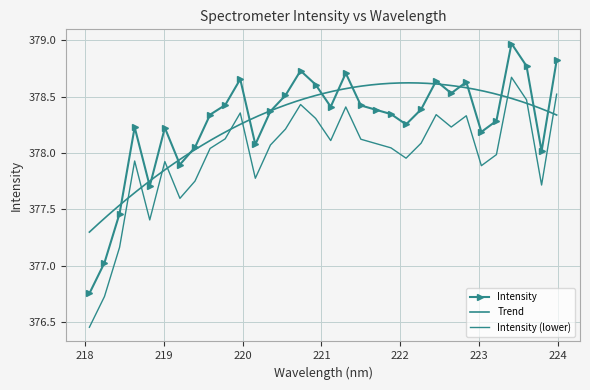

How many interior local peaks (higher than both neighbors) does the data have?

8